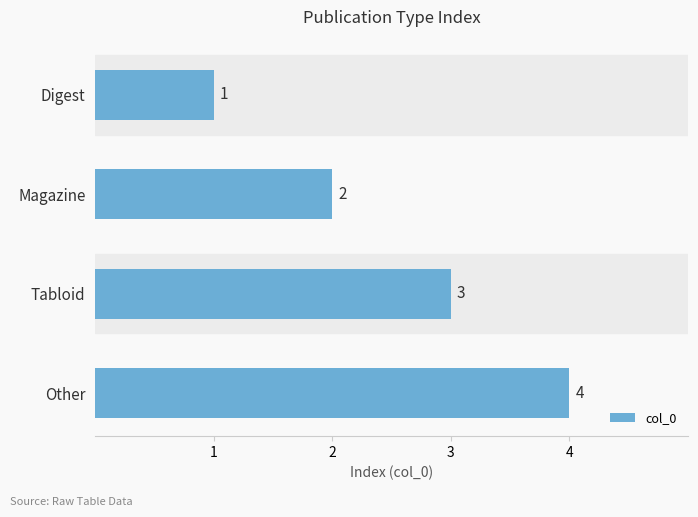

Where is the data nearest to the value 2?

Magazine